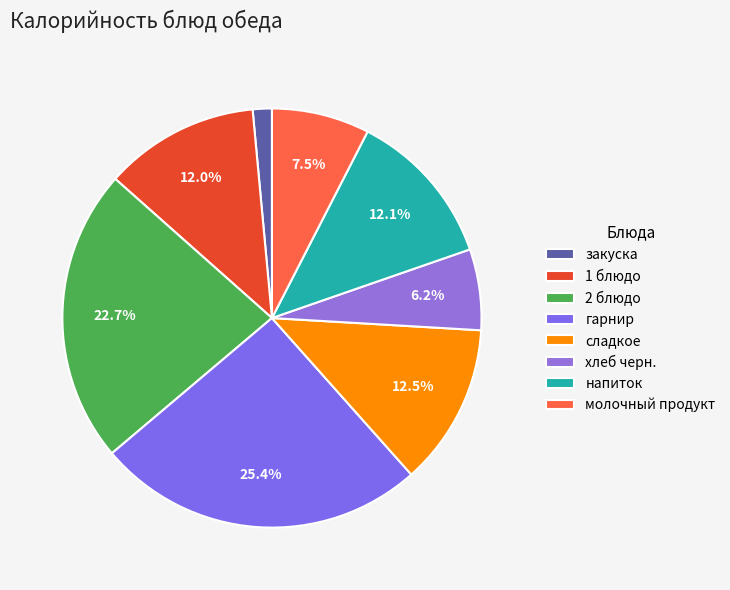

How many segments does this pie chart have?

8